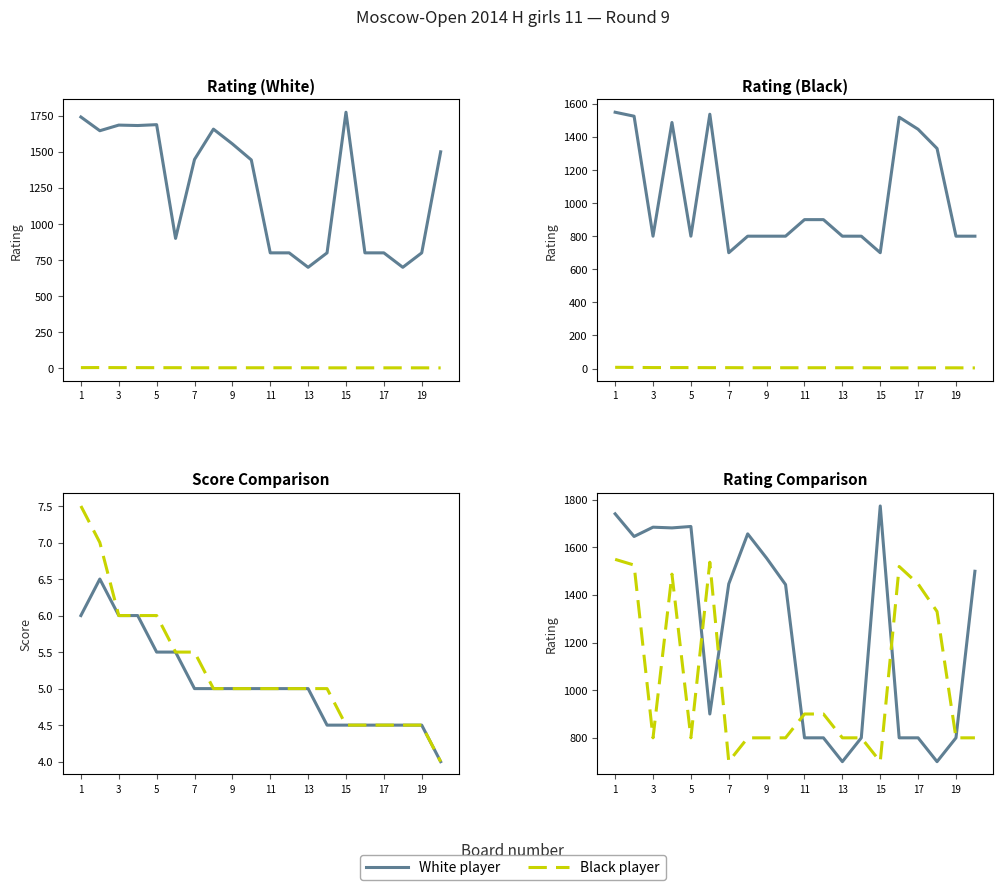

True or false: Rating (Black) and Score (White) cross at least once.

False